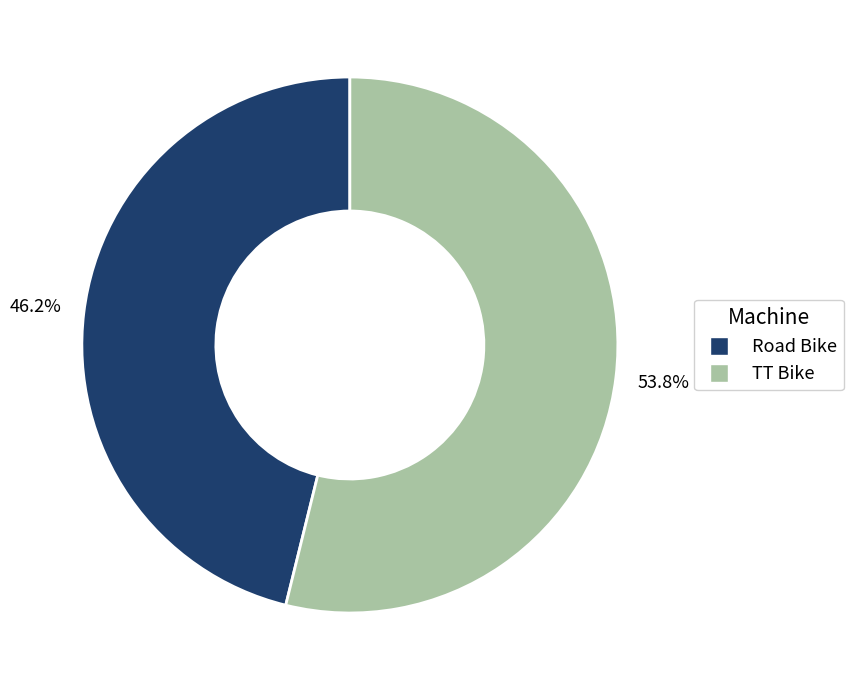

Approximately how many times larger is the value at TT Bike compared to Road Bike?

1.2